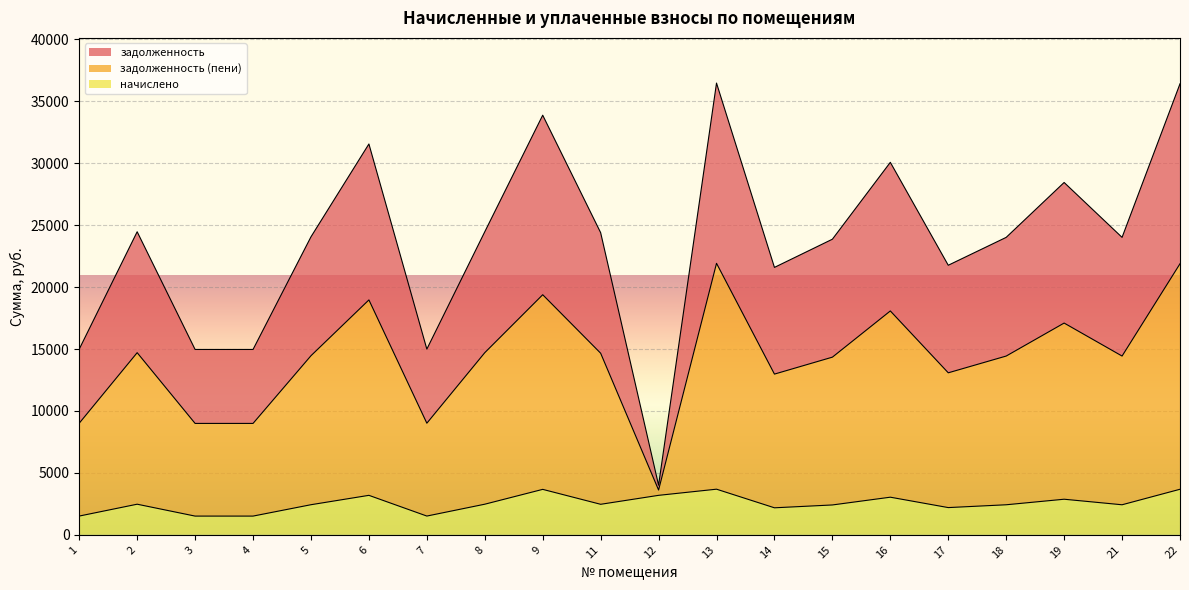

What is the total value across all series at 11?

24396.8